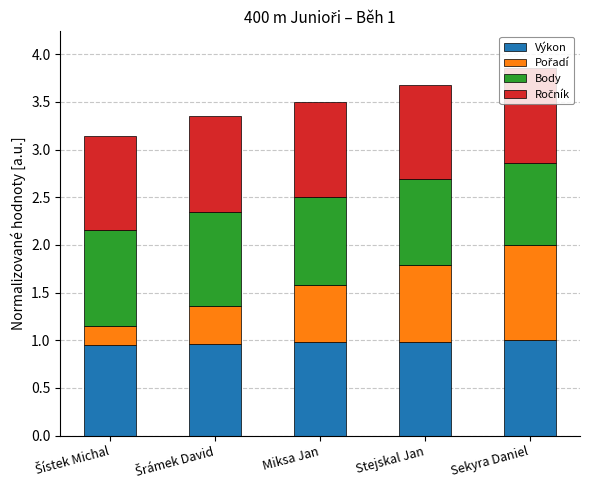

What is the sum of all Výkon values?

4.9